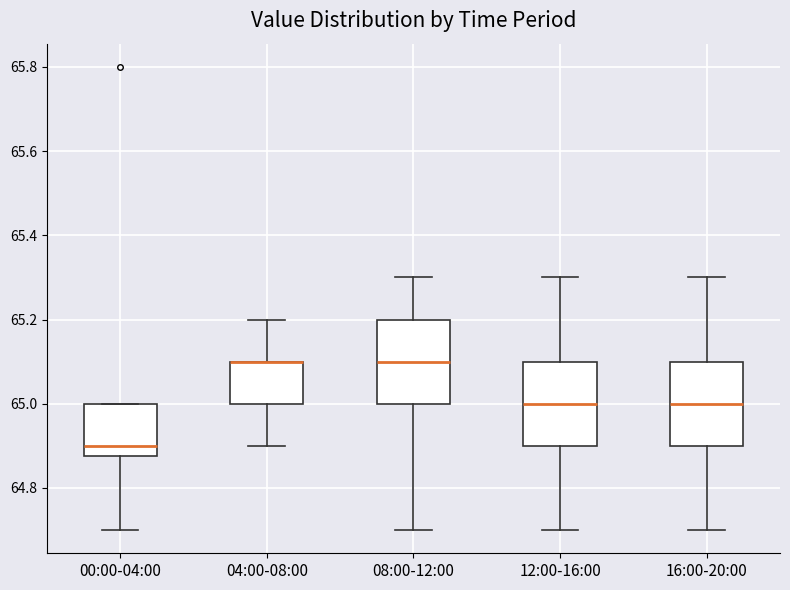

Reading left to right, transcribe this box plot: for each box, give where its median line is, the range the box spans, and where its two whiskers end, as read against the y-axis. The values are not printed on the chart, so give them approximately, as read against the axis.

00:00-04:00: median 64.90, box 64.88 to 65.00, whiskers 64.70 to 65.00
04:00-08:00: median 65.10 (drawn on the box's upper edge), box 65.00 to 65.10, whiskers 64.90 to 65.20
08:00-12:00: median 65.10, box 65.00 to 65.20, whiskers 64.70 to 65.30
12:00-16:00: median 65.00, box 64.90 to 65.10, whiskers 64.70 to 65.30
16:00-20:00: median 65.00, box 64.90 to 65.10, whiskers 64.70 to 65.30